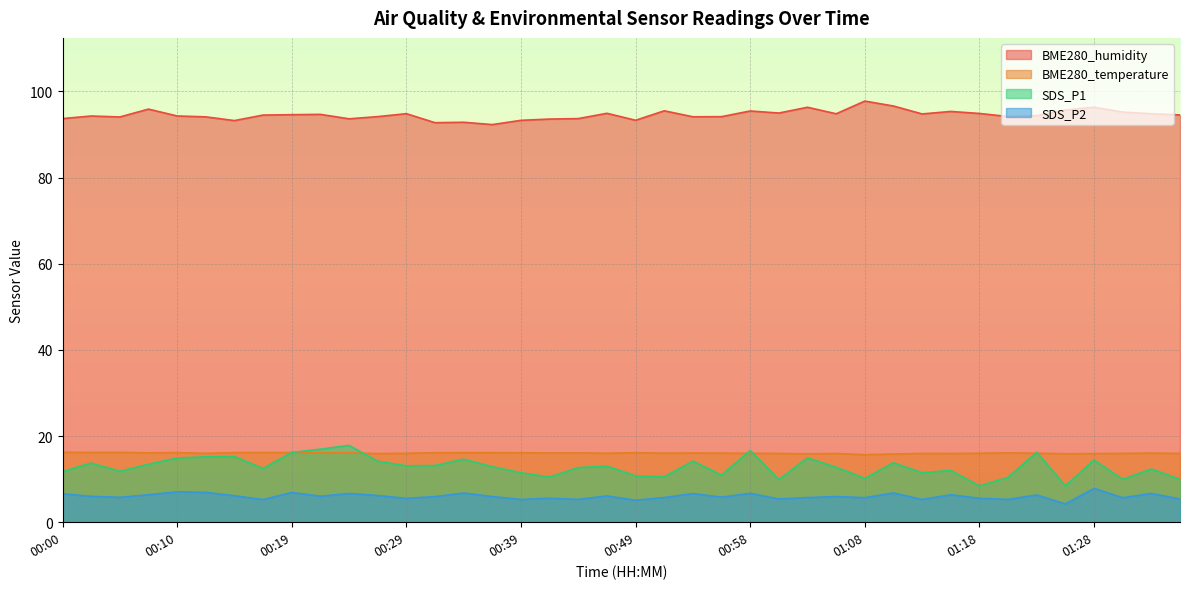

What is the maximum value shown in the chart?

97.8